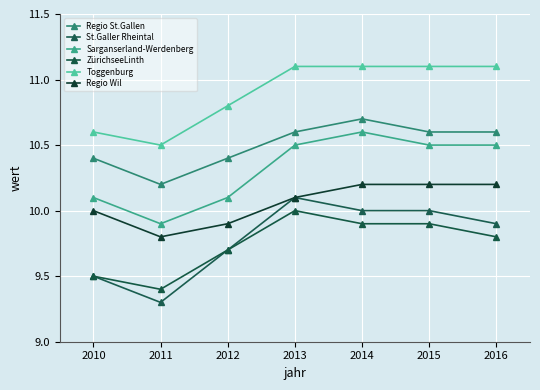

Is this an area chart (filled region under the line)?

No